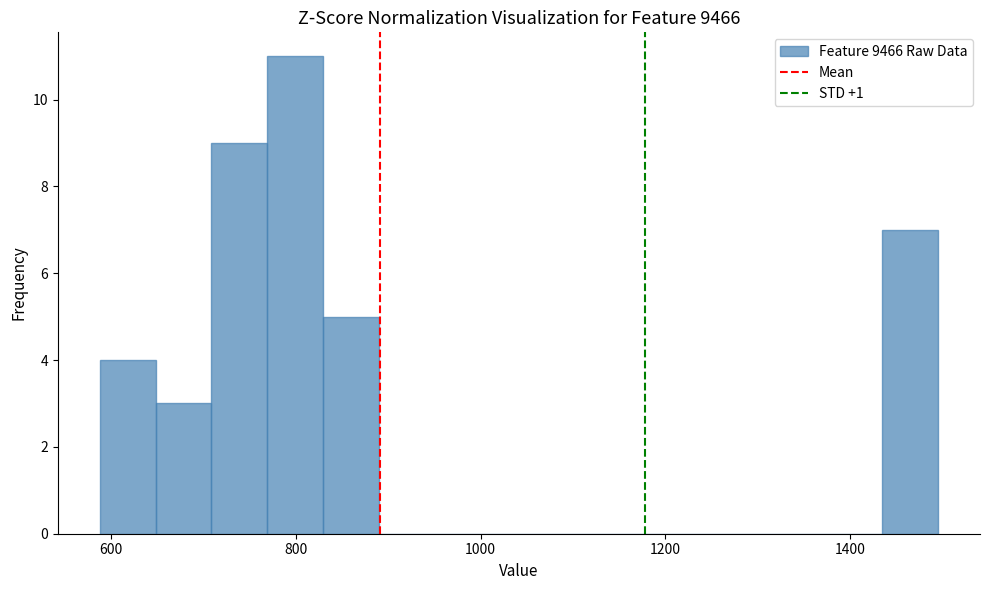

Read against the x-axis, roughly where is the centre of the tallest bar?

800